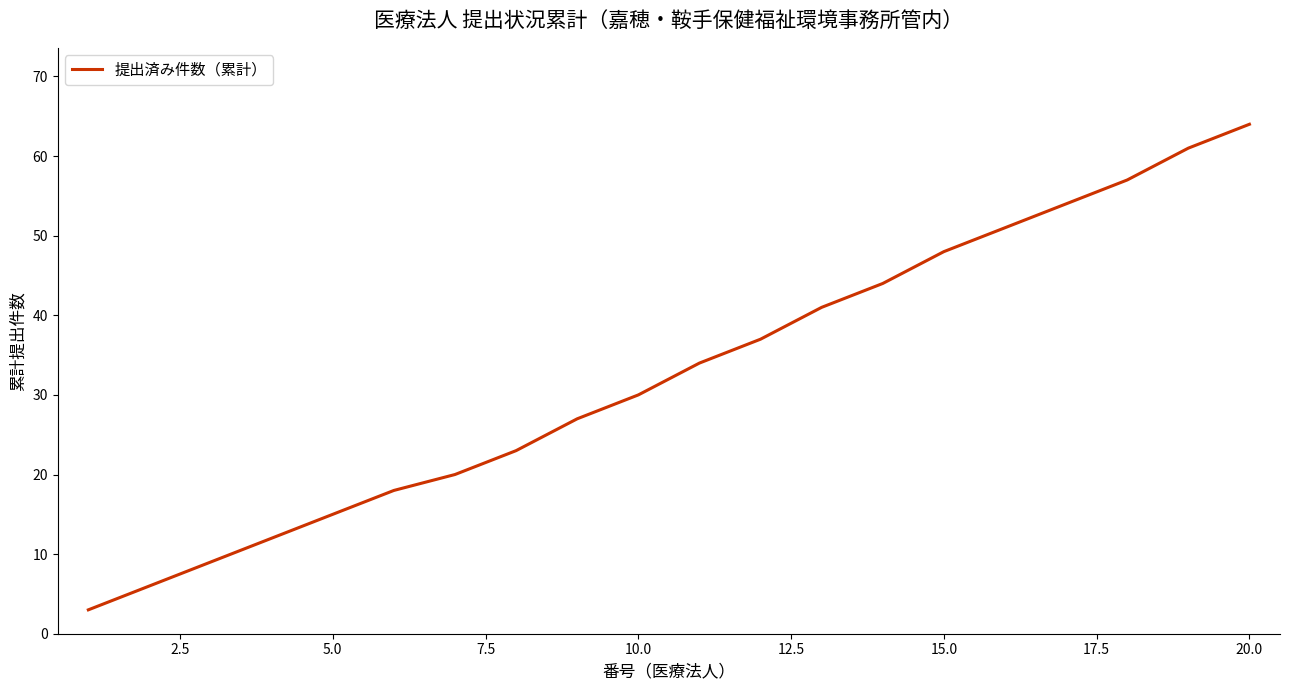

What is the smallest value displayed?

3